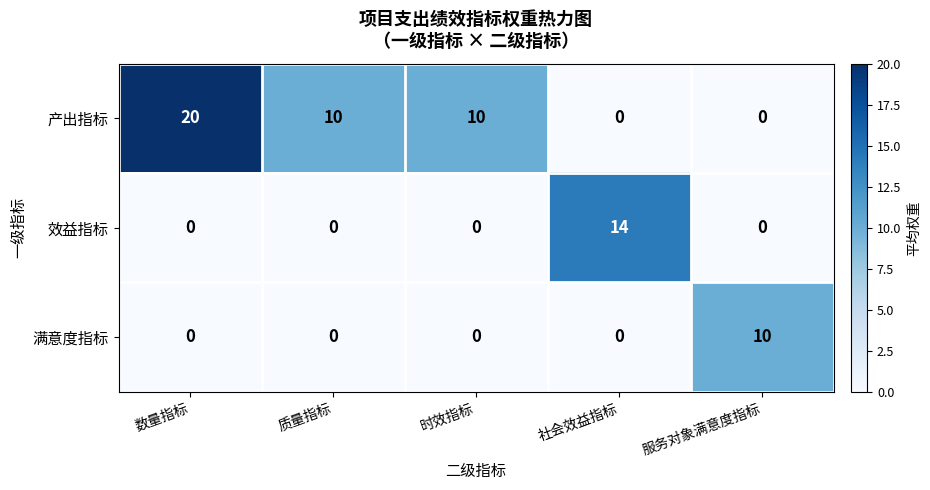

Which series changed the most between 数量指标 and 服务对象满意度指标?

产出指标